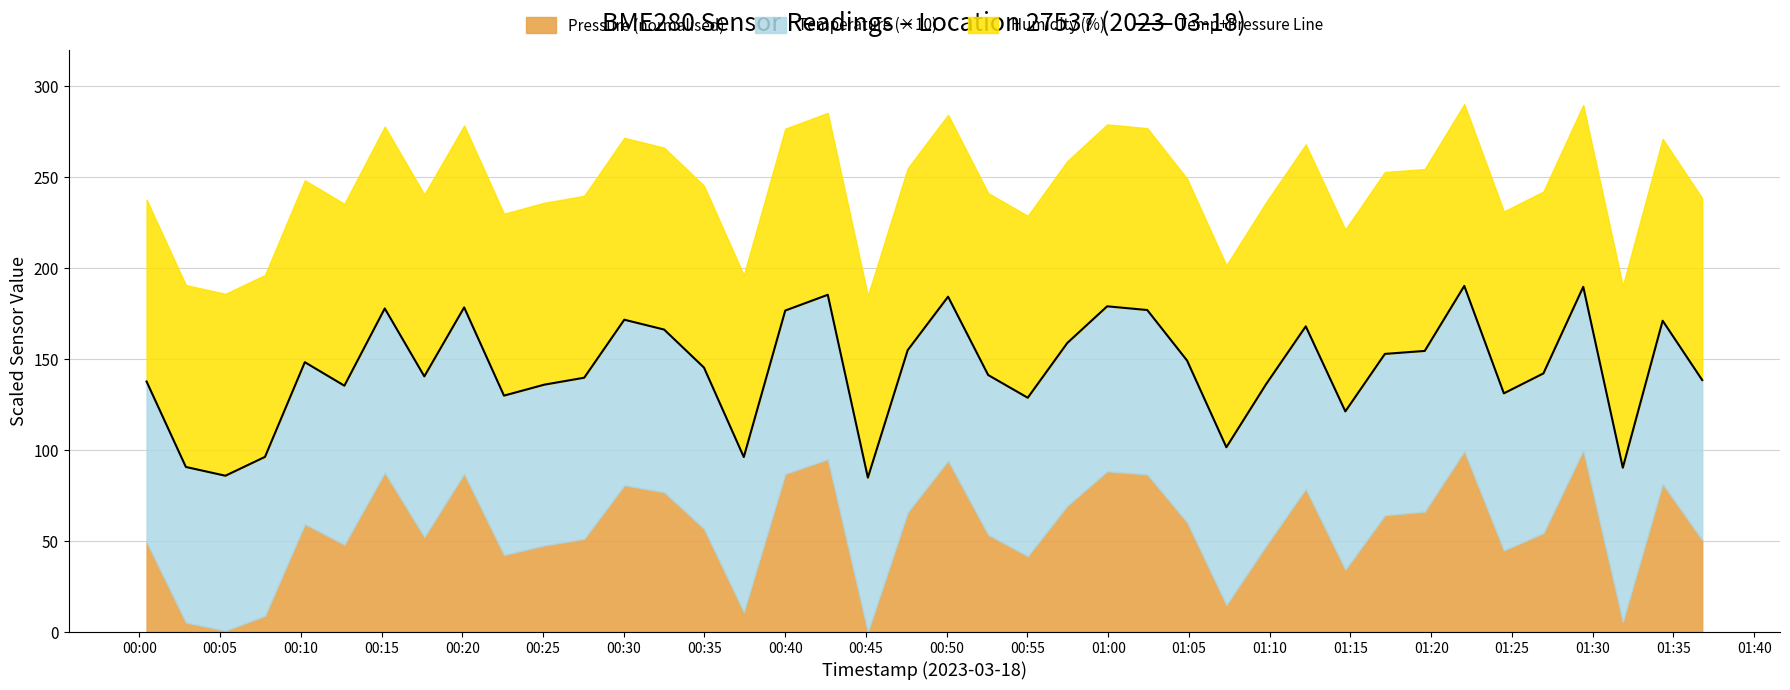

How many points are lower than both their immediate neighbors (excluding endpoints)?

11